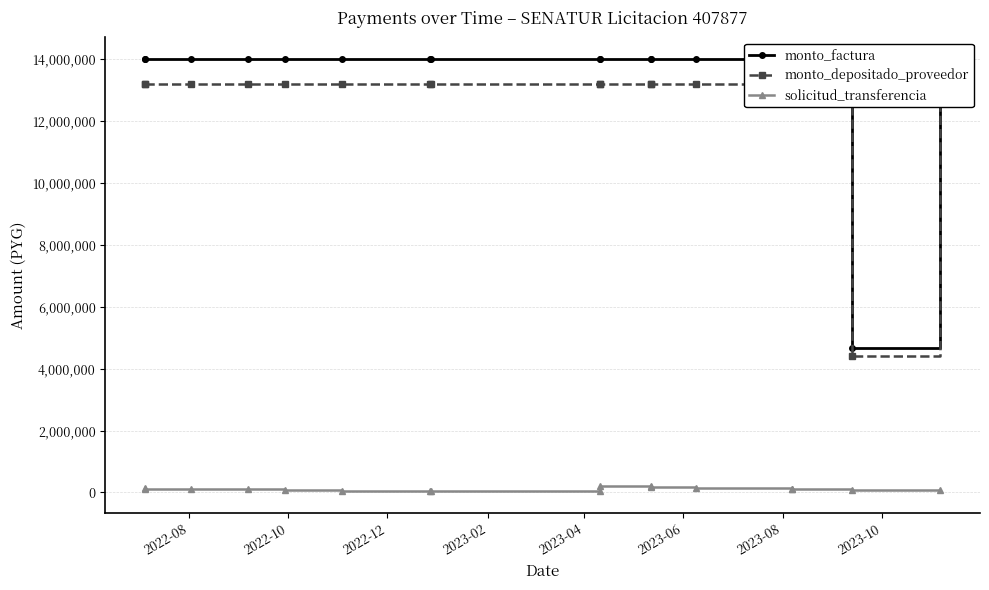

What is the minimum value shown in the chart?

35379